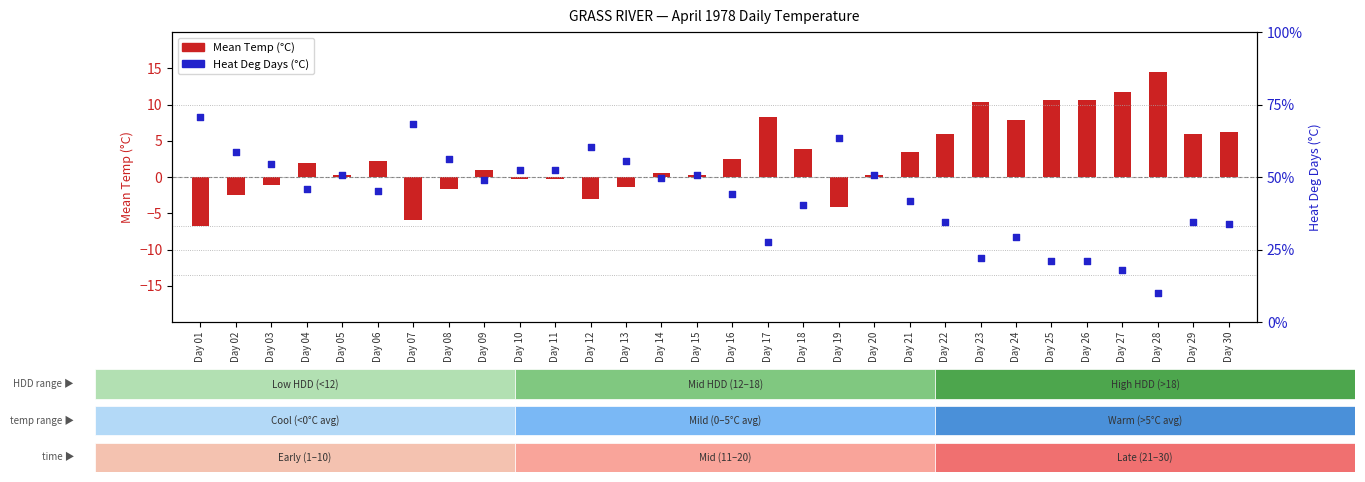

Which series reaches the maximum Y coordinate?

Heat Deg Days (C)